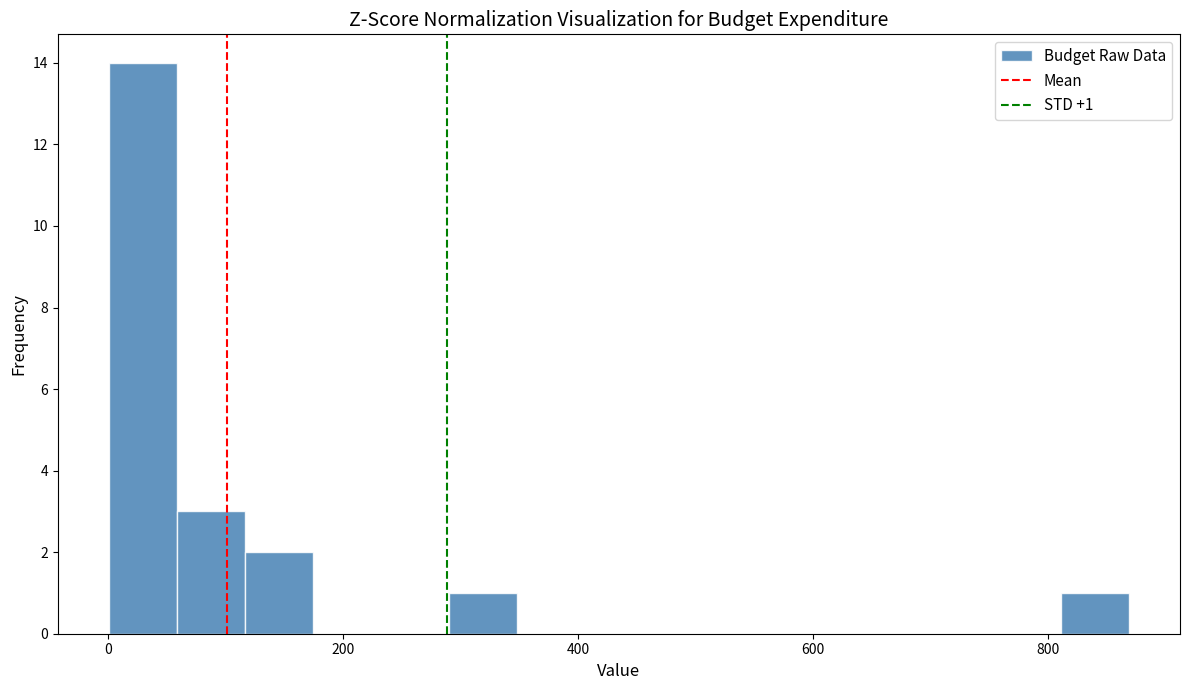

Read against the x-axis, roughly where is the centre of the tallest bar?

20